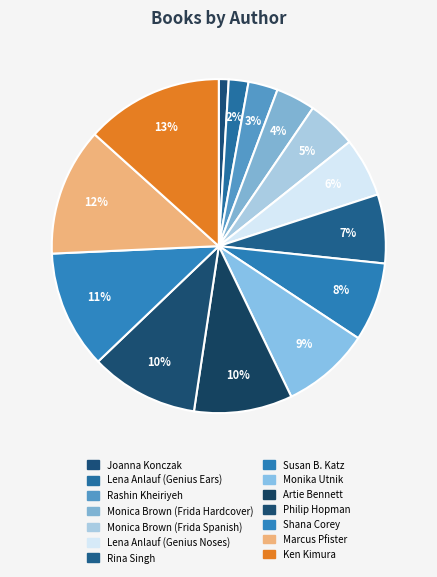

Which category has the biggest portion of the pie?

Ken Kimura